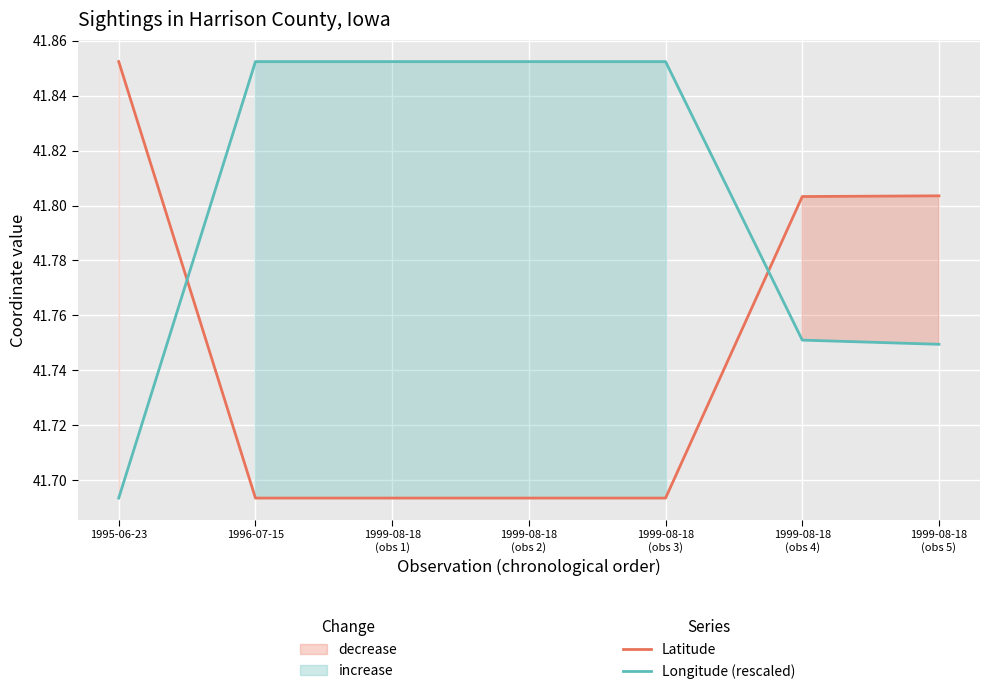

What position from the left is 1996-07-15?

2